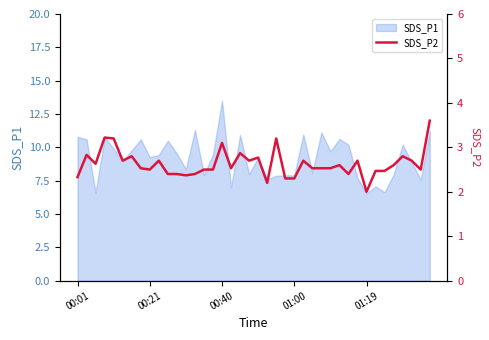

True or false: the data shows 4.2 at 11.

False